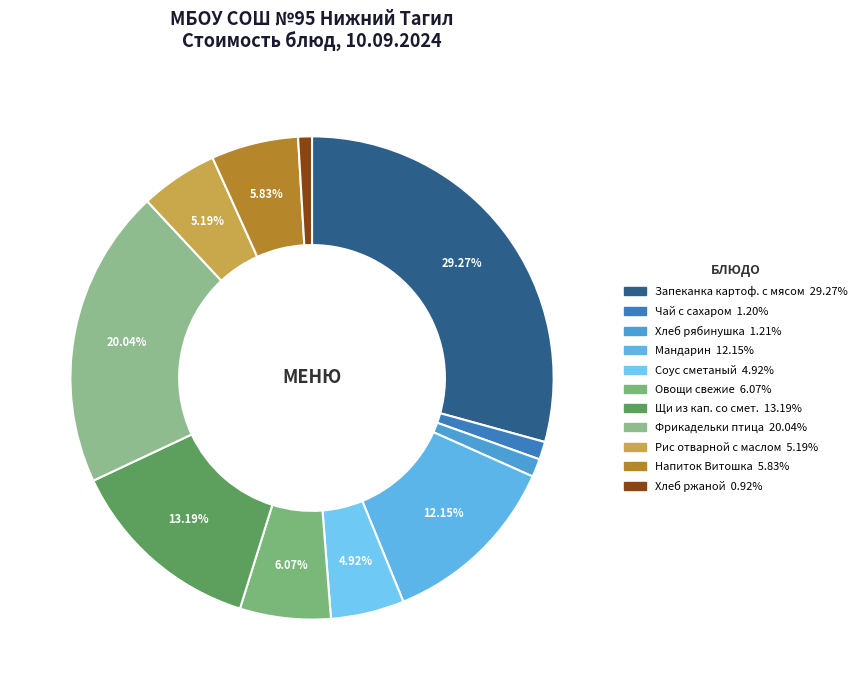

To the nearest percent, what is the difference between the largest and smallest slice percentages?

28%